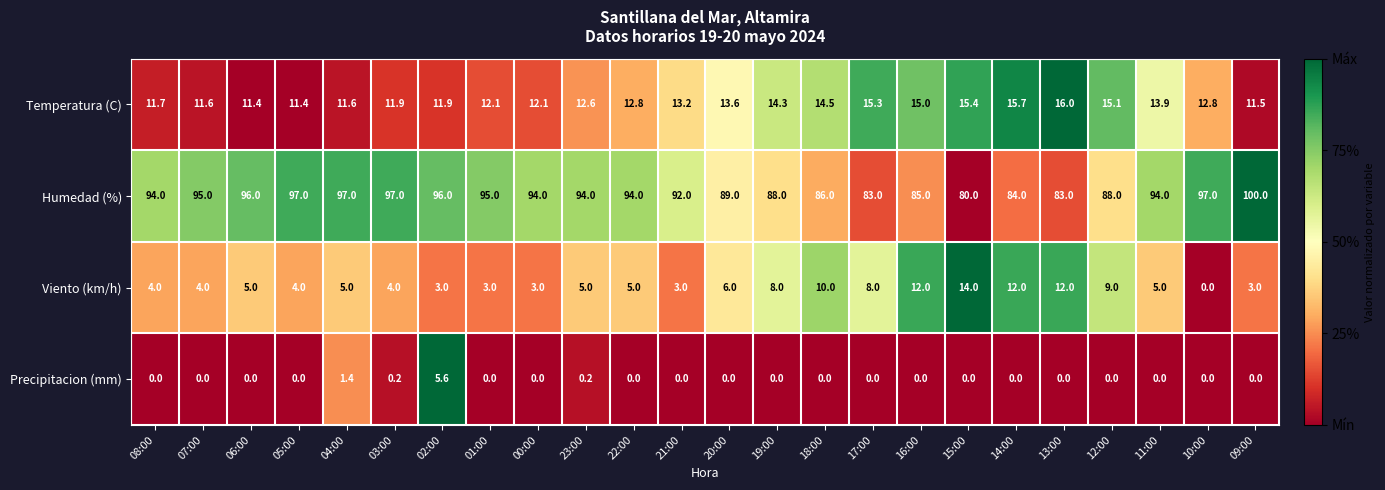

How many series are shown in this chart?

4